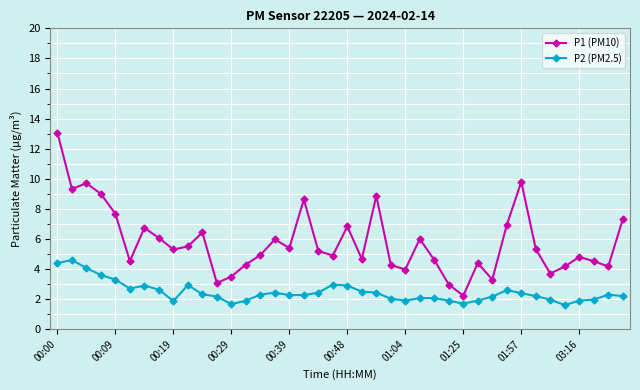

True or false: P2 (PM2.5) and P1 (PM10) intersect in this chart.

False